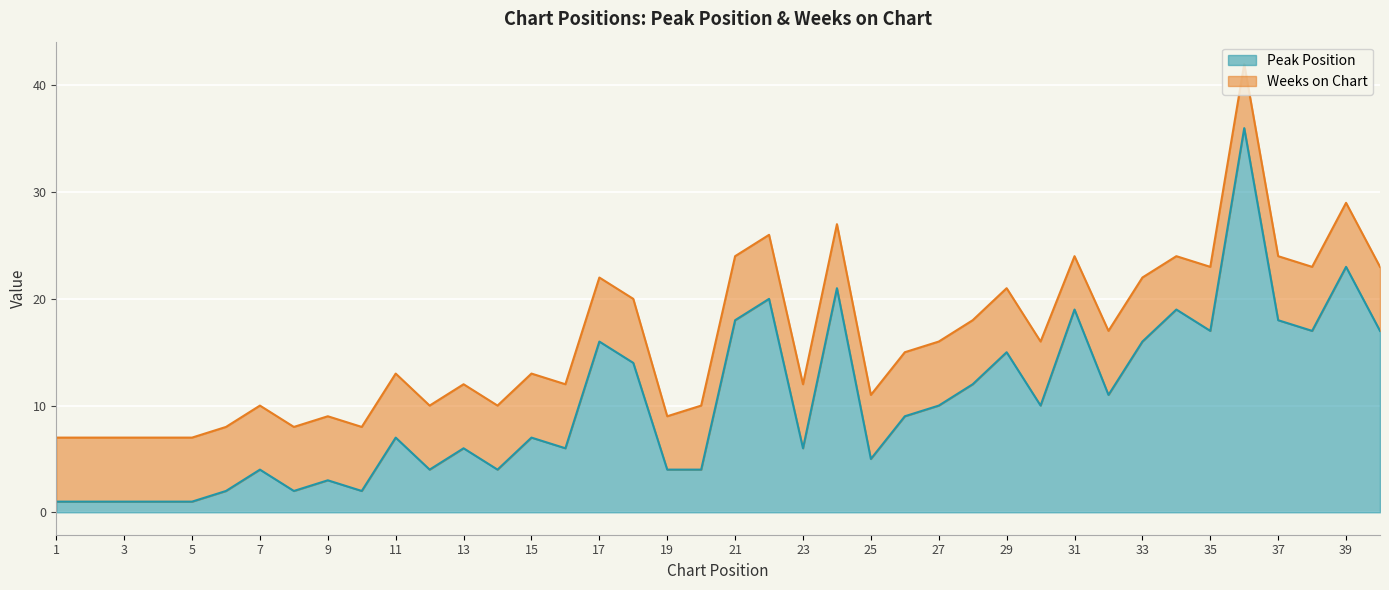

True or false: there are more than 2 points higher than both neighbors.

True